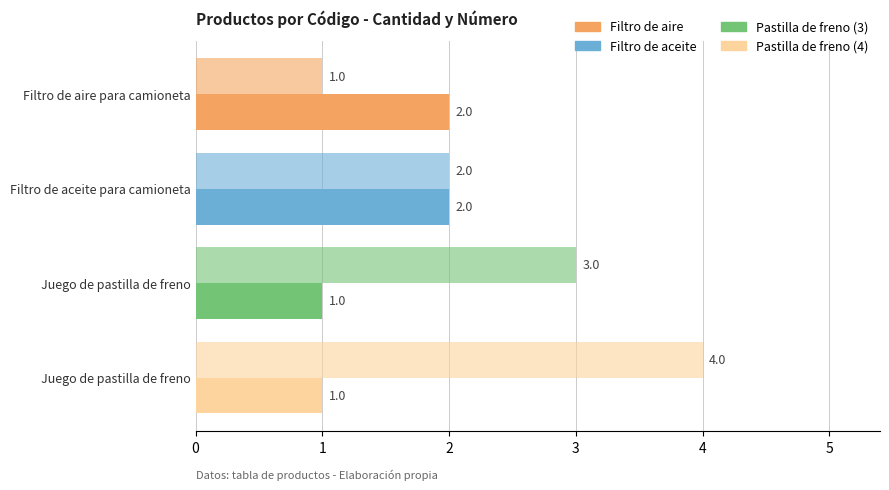

What is the minimum value shown in the chart?

1